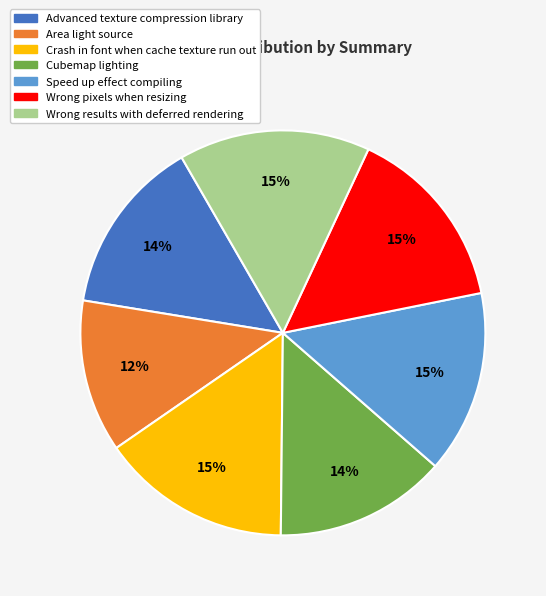

How many slices are in this pie chart?

7